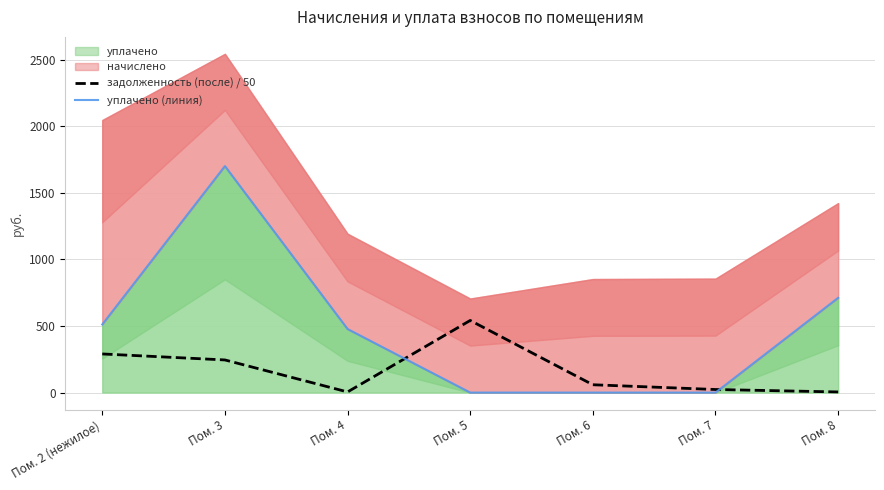

Count the number of data series in this chart.

2